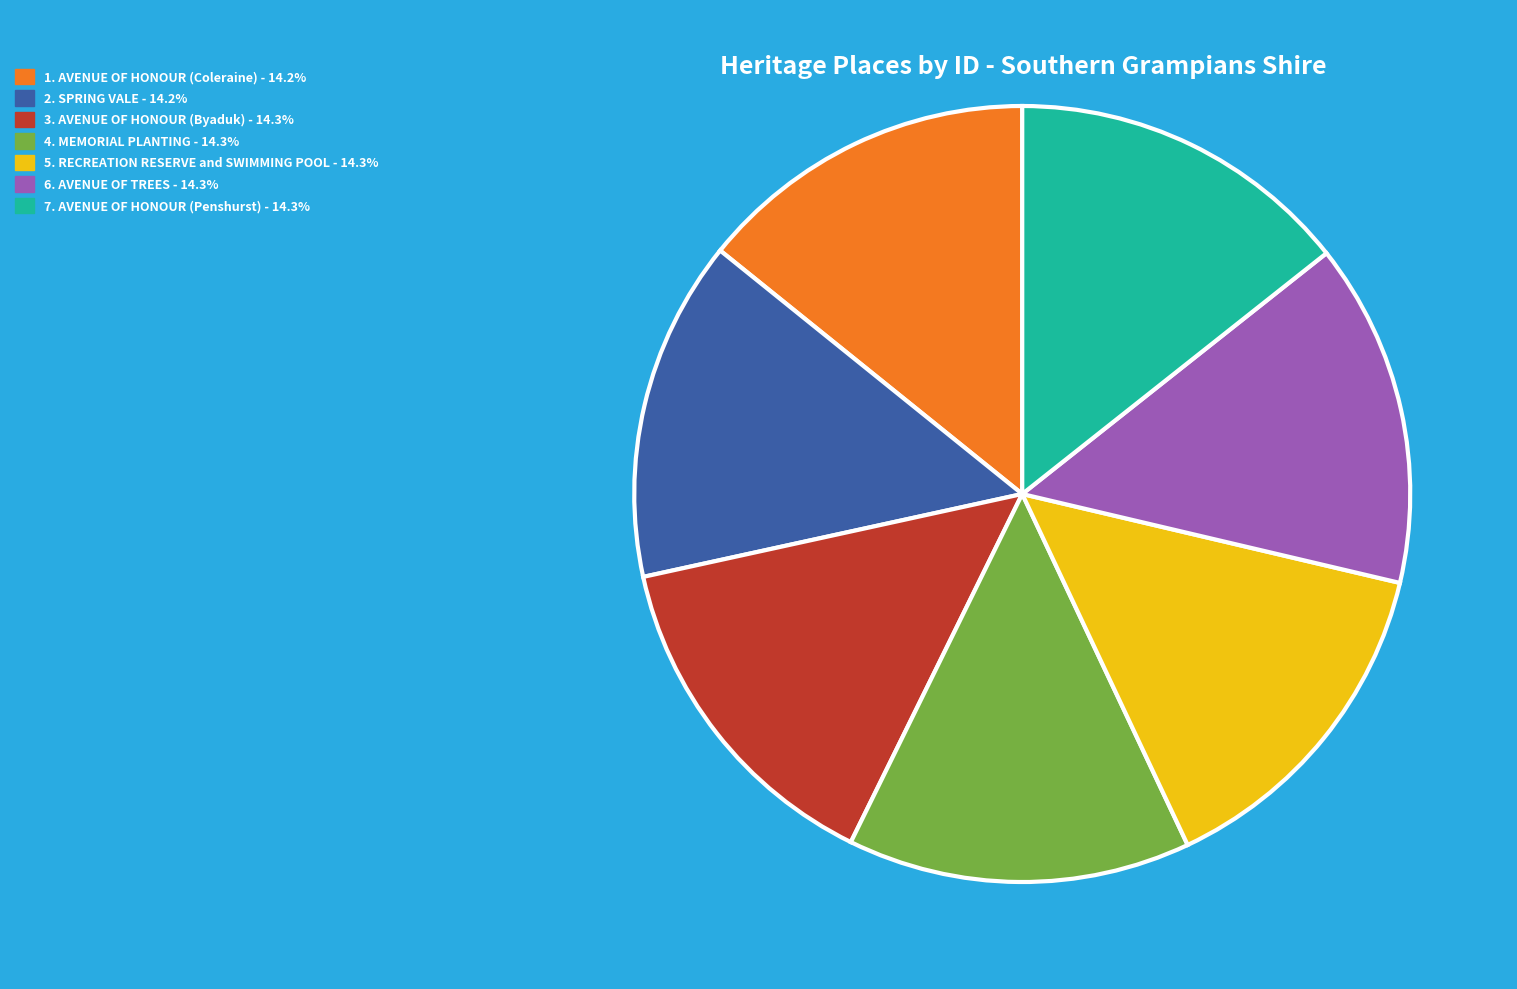

Is there any slice that represents more than half of the pie?

No